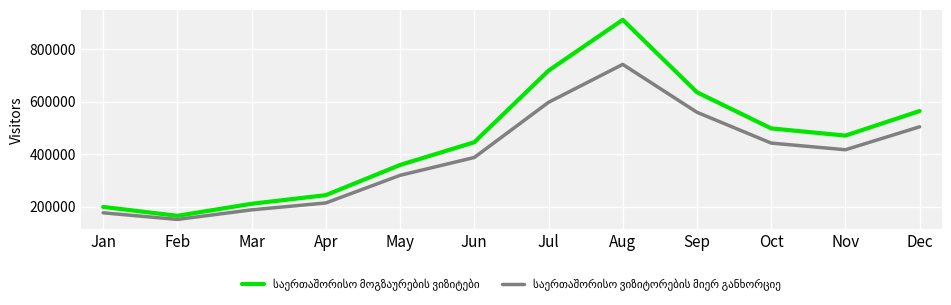

What is the difference between the highest and lowest values at Apr?

29649